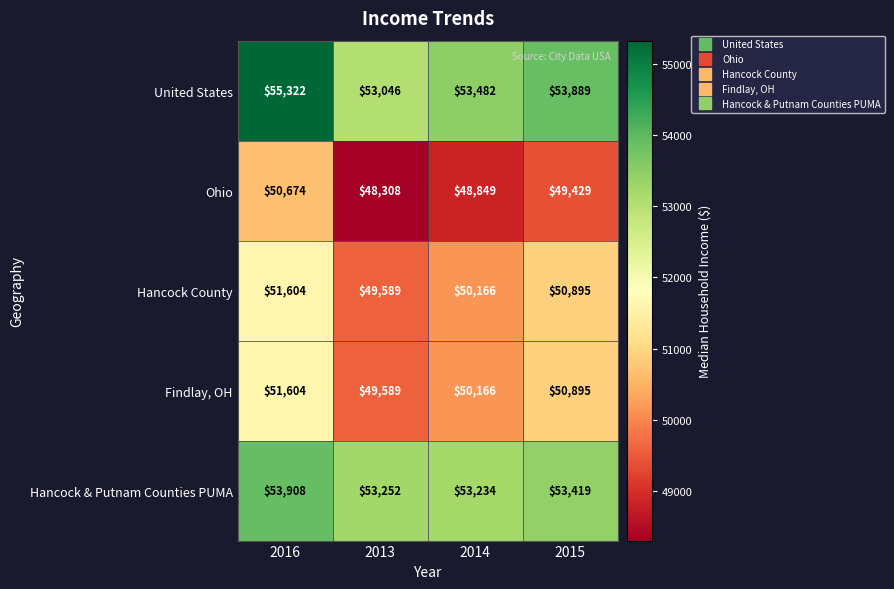

Reading left to right, extract all data points from this chart.

United States: 2016=55322	2013=53046	2014=53482	2015=53889
Ohio: 2016=50674	2013=48308	2014=48849	2015=49429
Hancock County: 2016=51604	2013=49589	2014=50166	2015=50895
Findlay, OH: 2016=51604	2013=49589	2014=50166	2015=50895
Hancock & Putnam Counties PUMA: 2016=53908	2013=53252	2014=53234	2015=53419